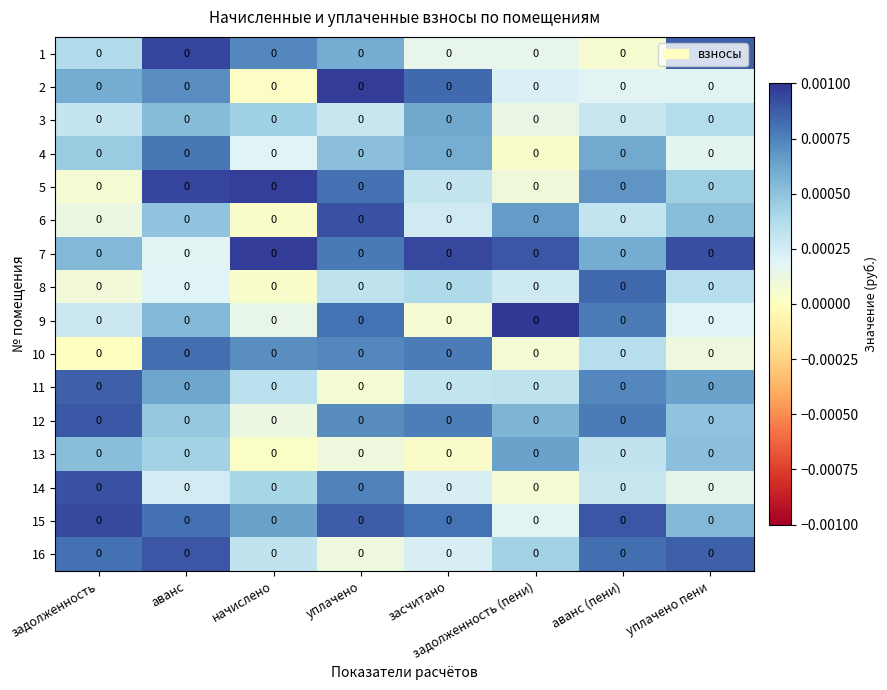

Between задолженность and уплачено, which is larger?

уплачено